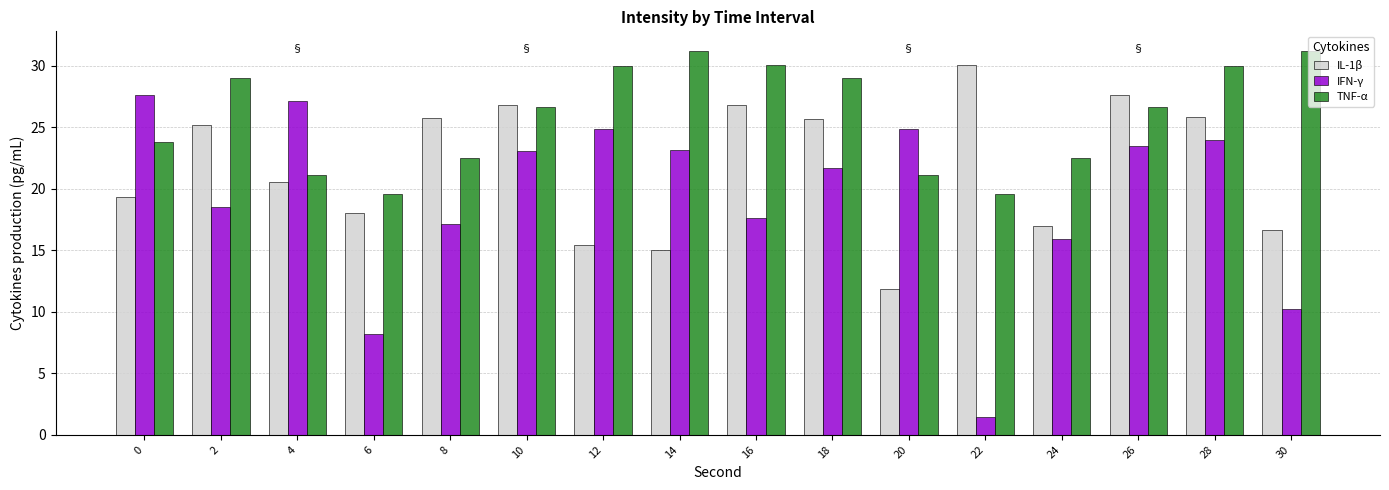

What is the maximum value for IFN-γ?

27.6